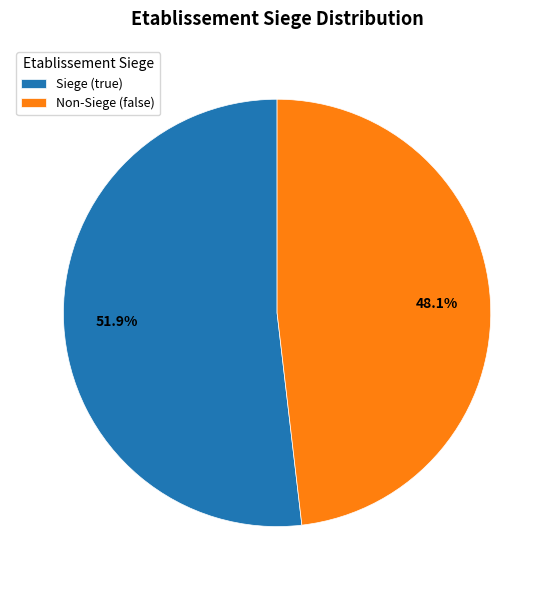

Which slice represents more than half of the pie?

Siege (true)